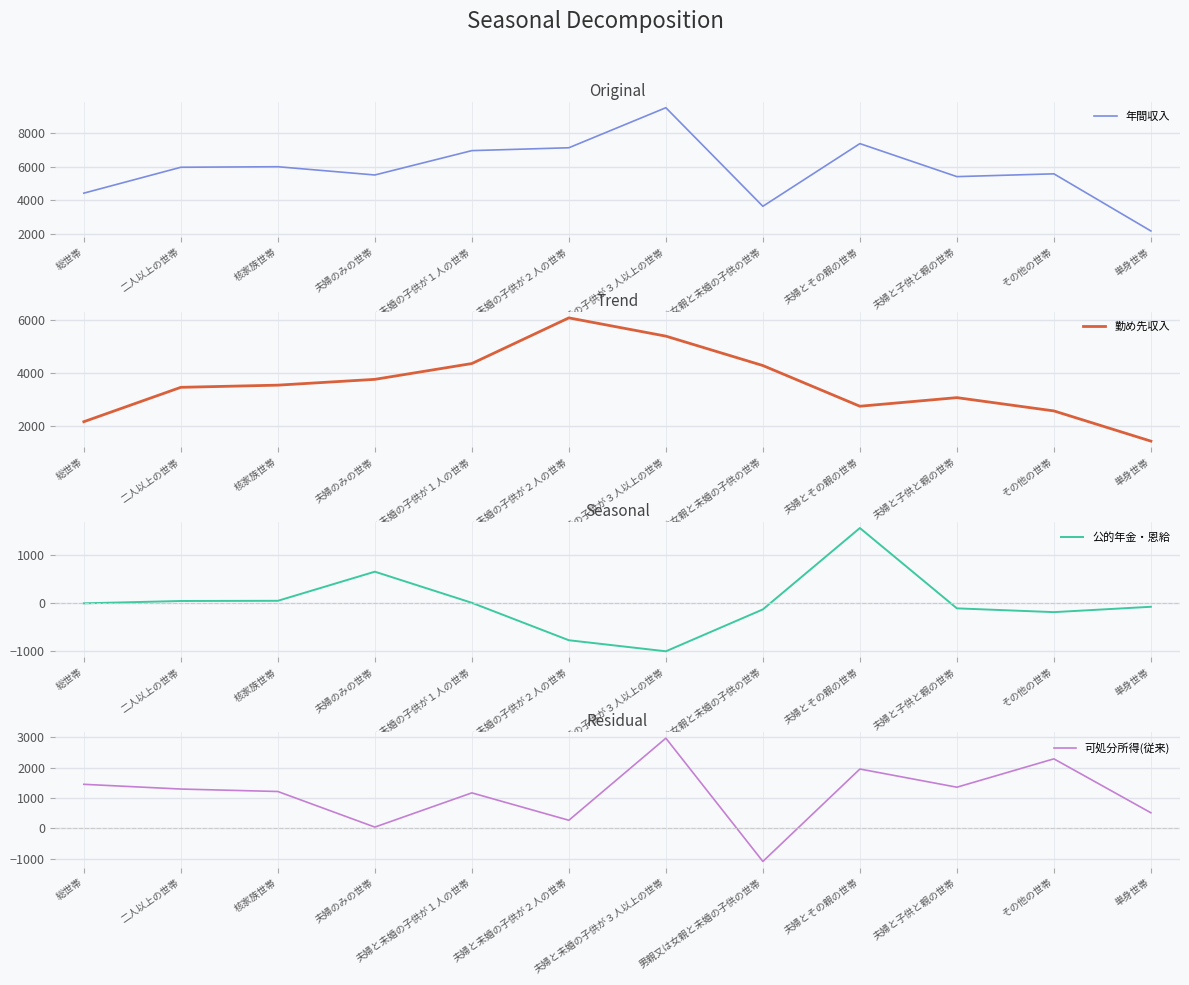

What position from the left is 二人以上の世帯?

2